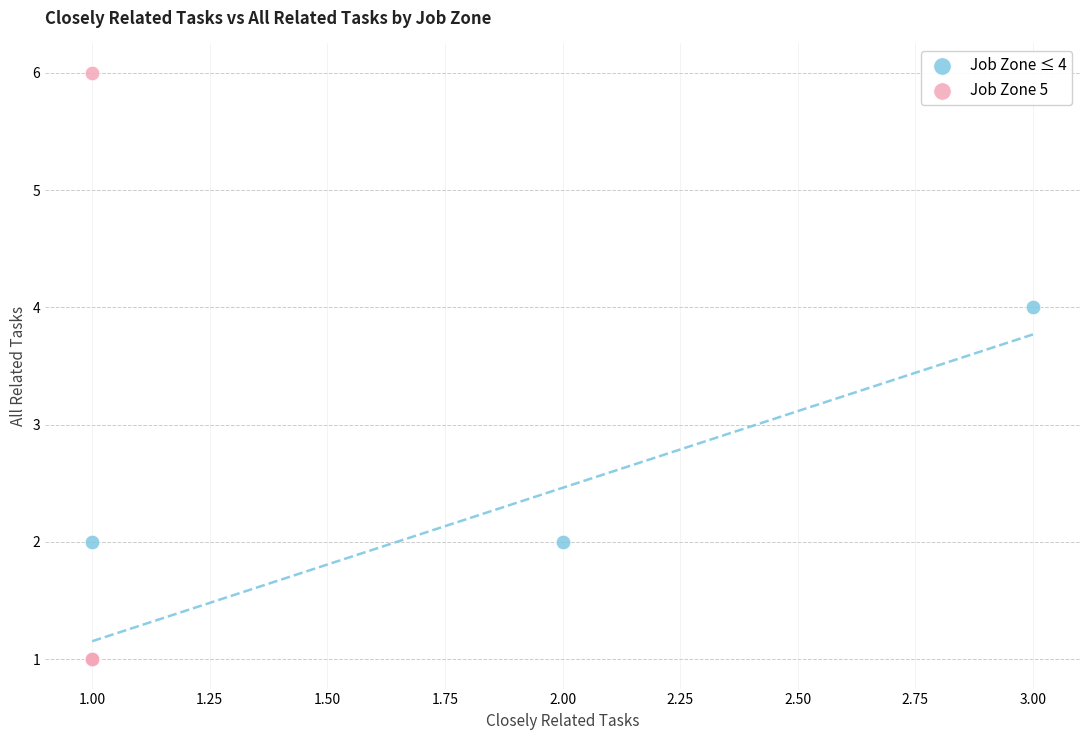

Which series contains the highest Y value?

Job Zone 5